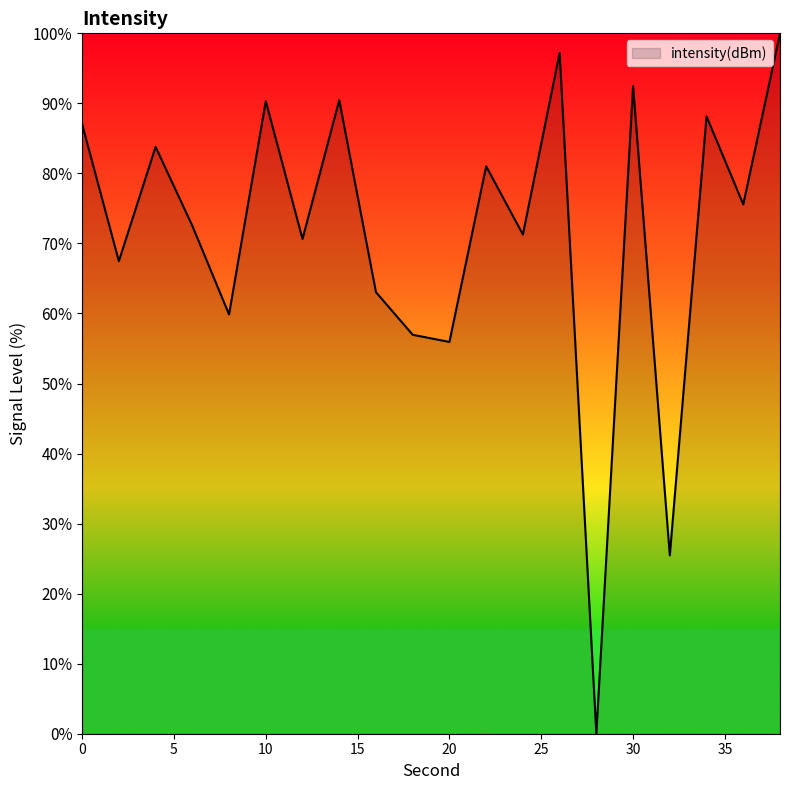

What is the maximum value shown in the chart?

100.0